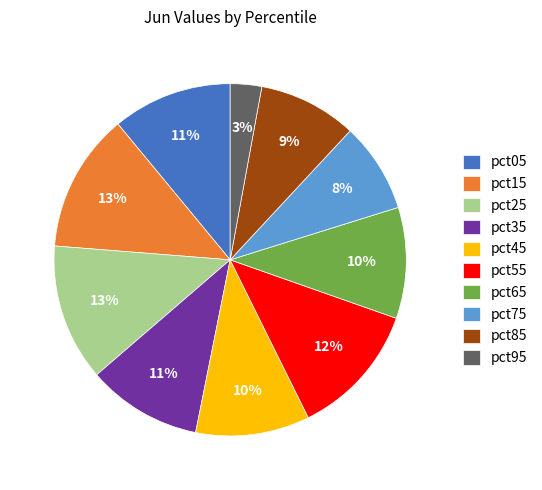

To the nearest percent, what is the difference between the pct15 and pct85 slice percentages?

4%